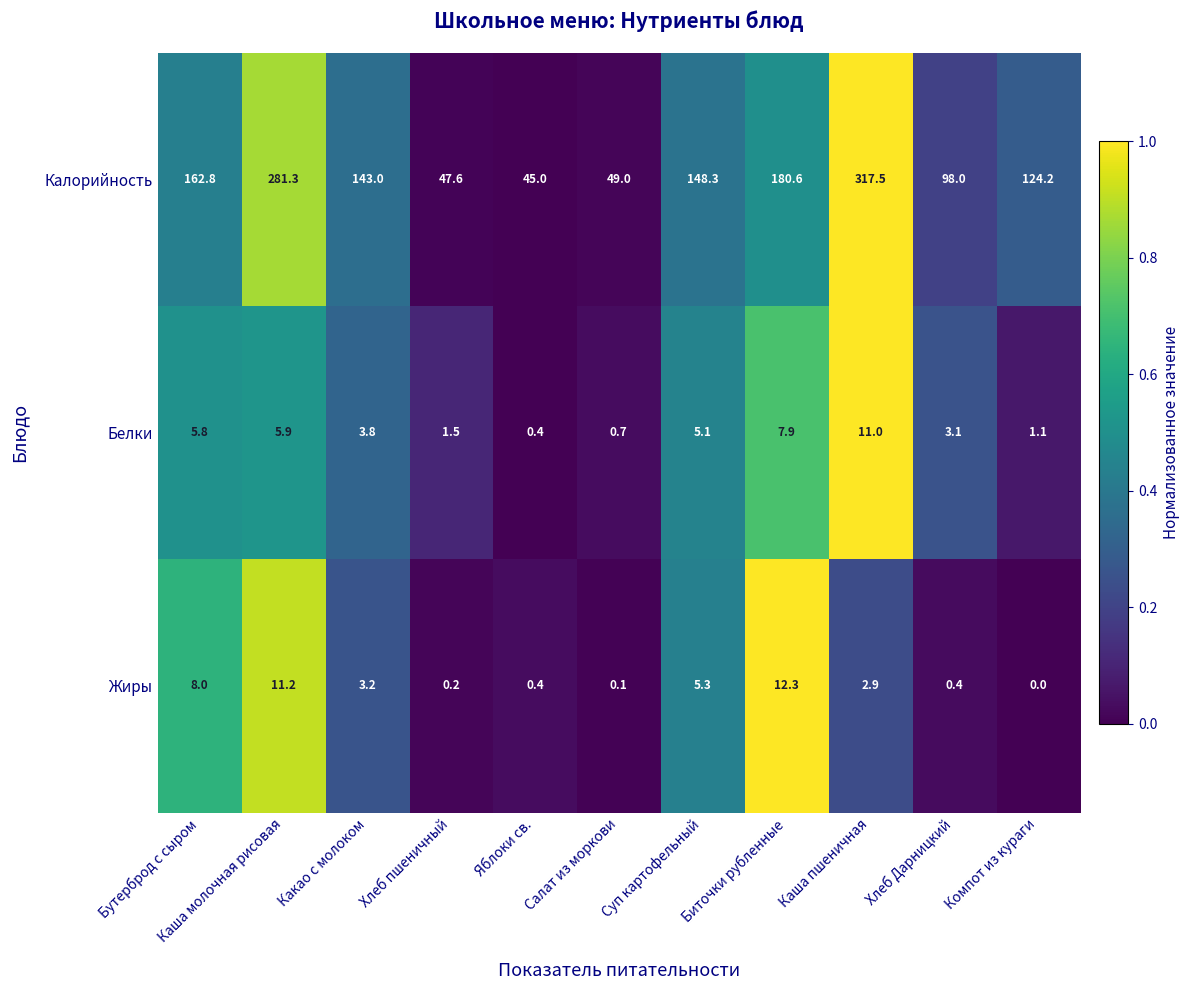

How many categories are shown in the chart?

11